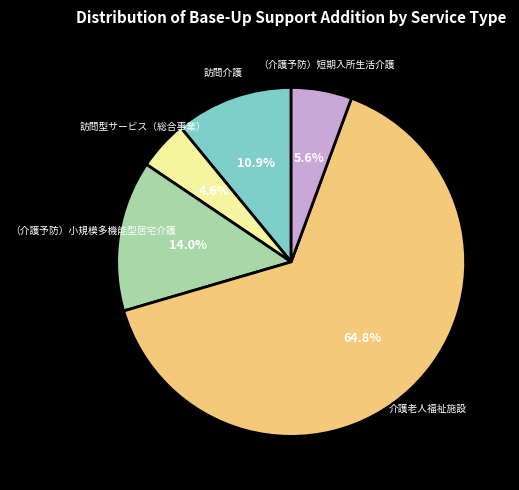

Is it true that 介護老人福祉施設 is 65% of the pie?

True